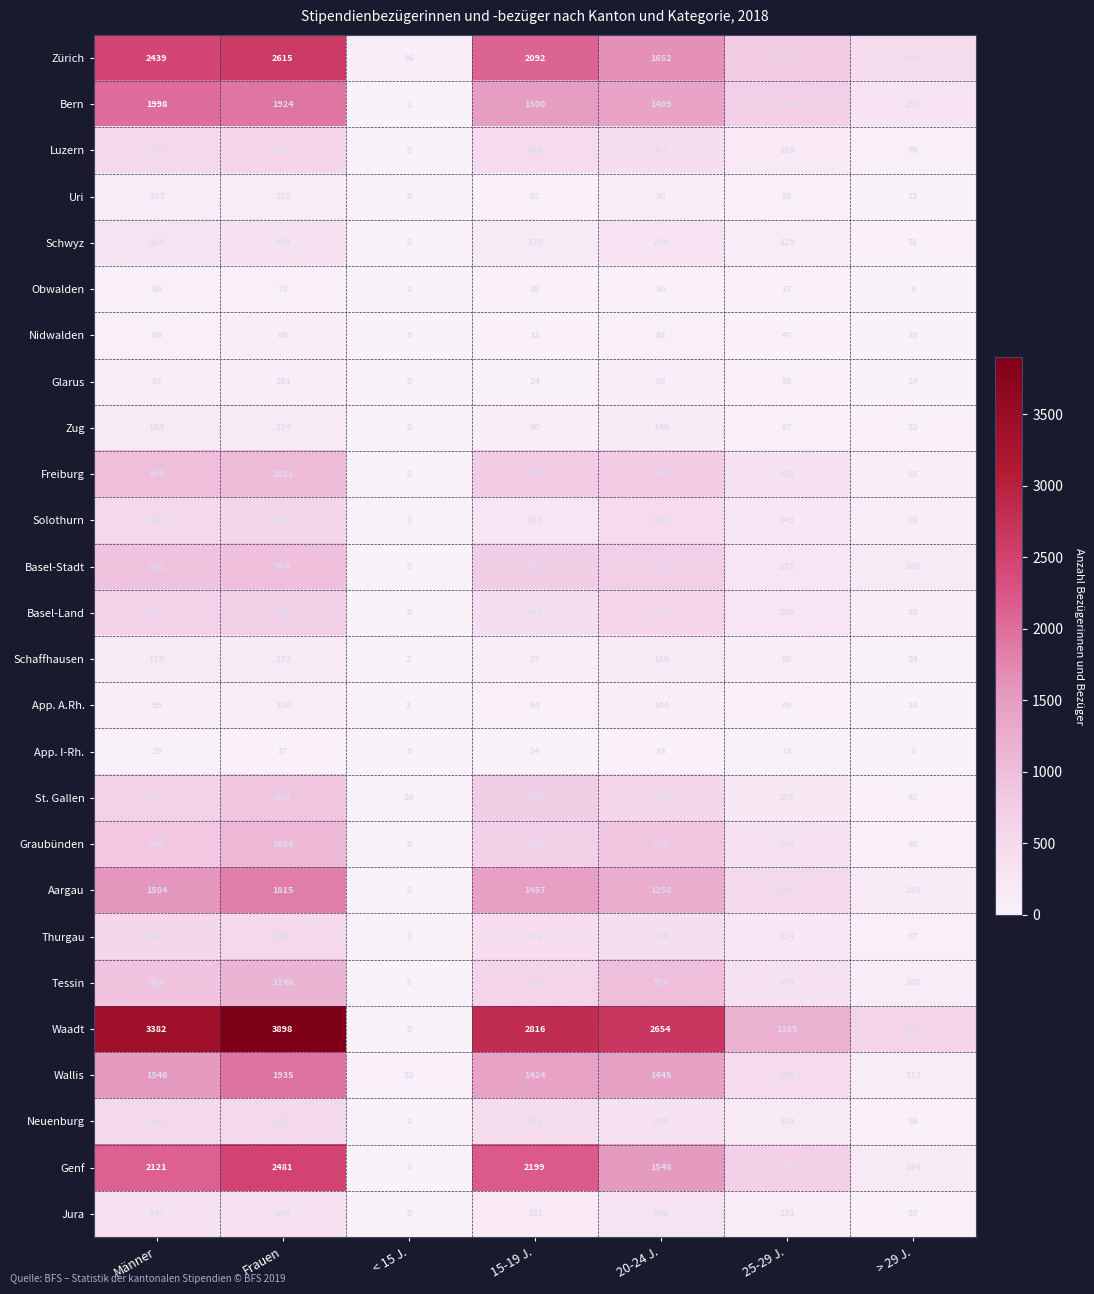

At which label is Waadt closest to 1949?

20-24 J.